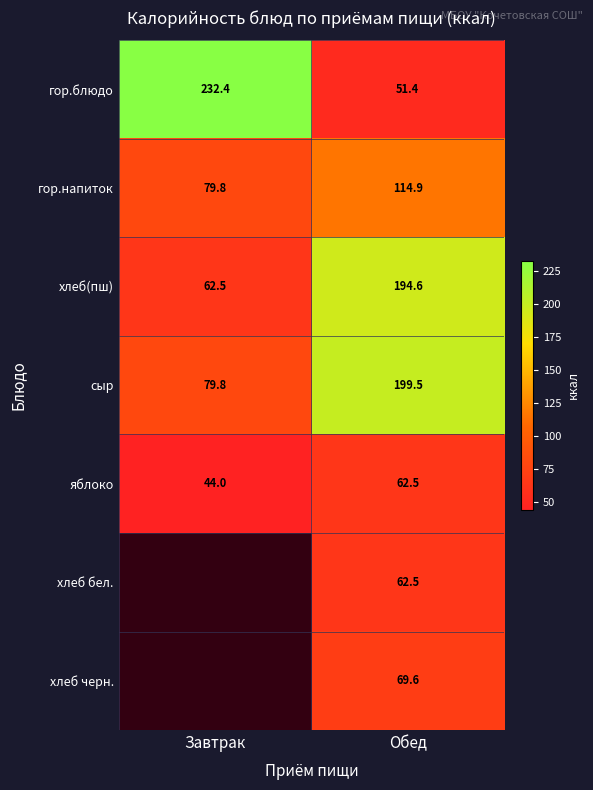

Rank the categories by сыр value from highest to lowest.

Обед, Завтрак